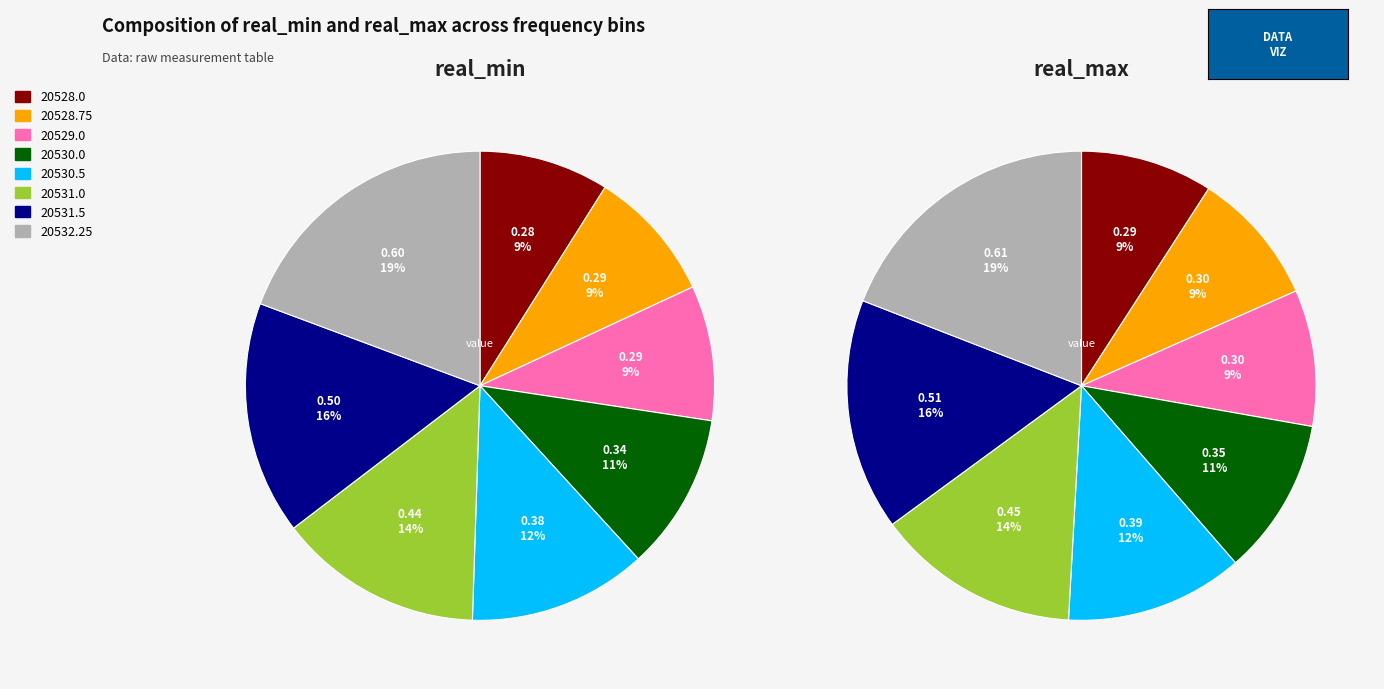

True or false: 20532.25 accounts for 19% of the total.

True